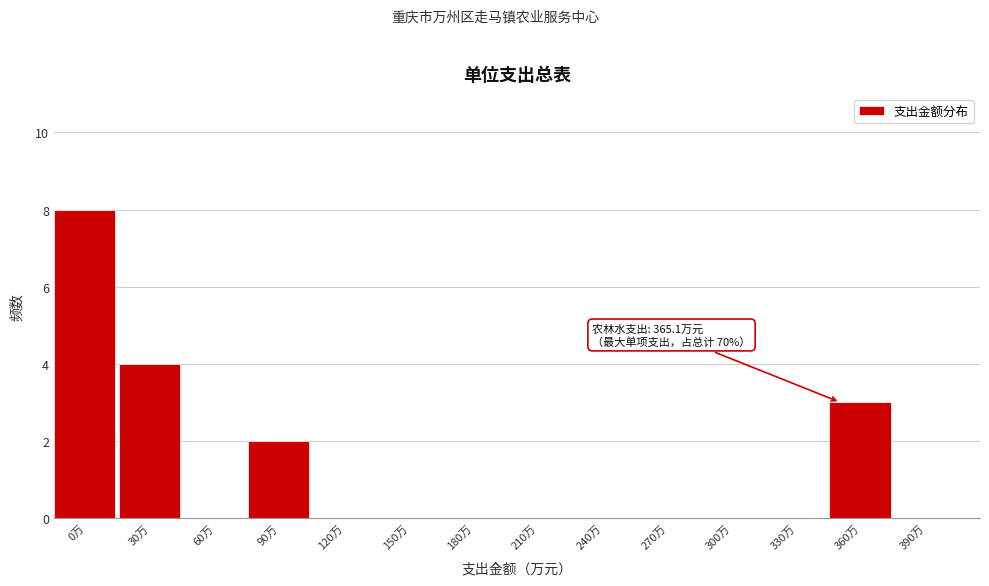

Reading left to right, extract all data points from this chart.

0万=8	30万=4	60万=0	90万=2	120万=0	150万=0	180万=0	210万=0	240万=0	270万=0	300万=0	330万=0	360万=3	390万=0